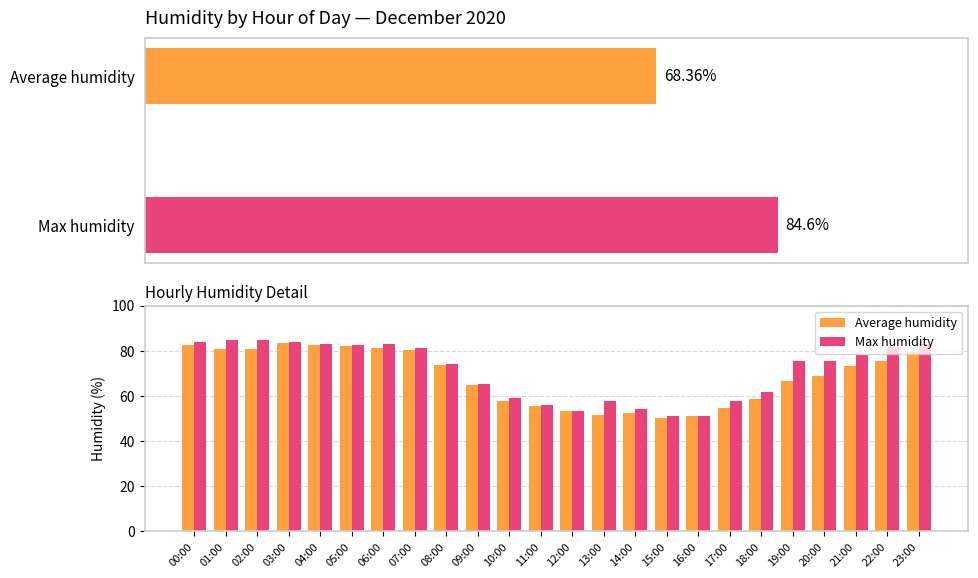

How many bars are there in total?

48